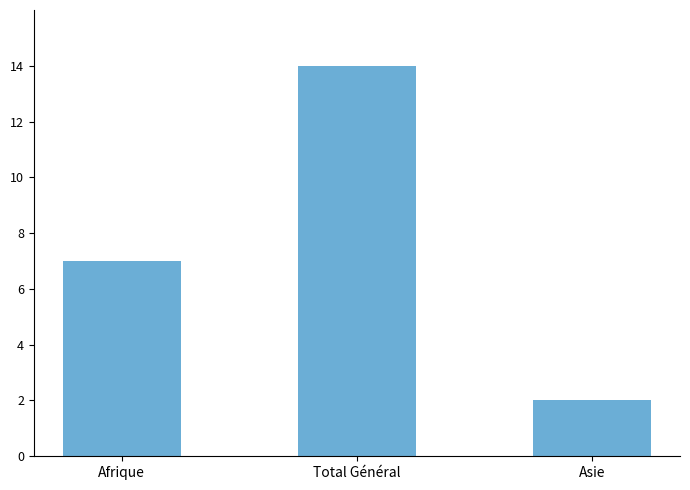

How many bars are there in total?

3